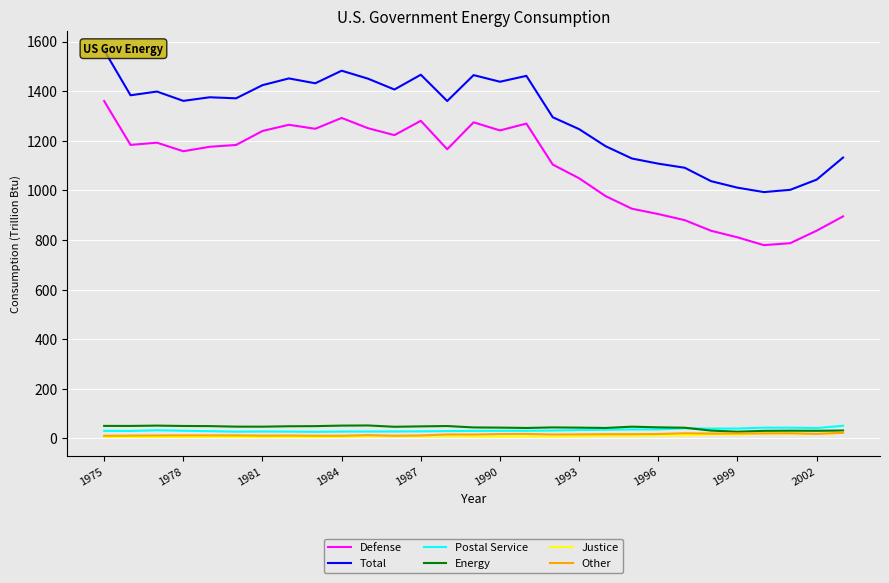

True or false: Other and Total intersect in this chart.

False